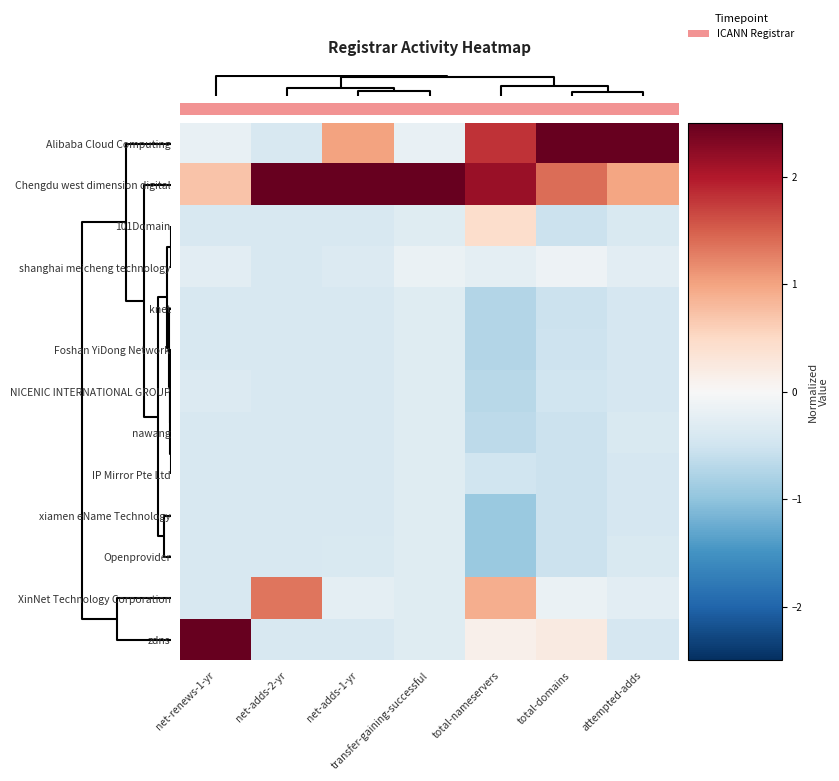

Which series has the largest total across all categories?

Chengdu west dimension digital